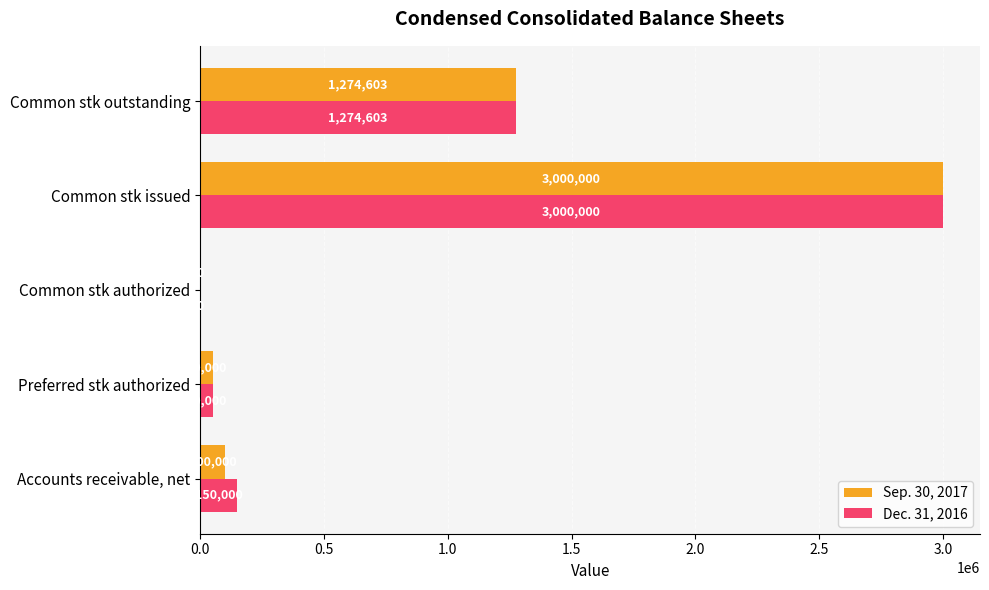

What is the sum of the Dec. 31, 2016 values at Accounts receivable, net and Common stk authorized?

150000.0